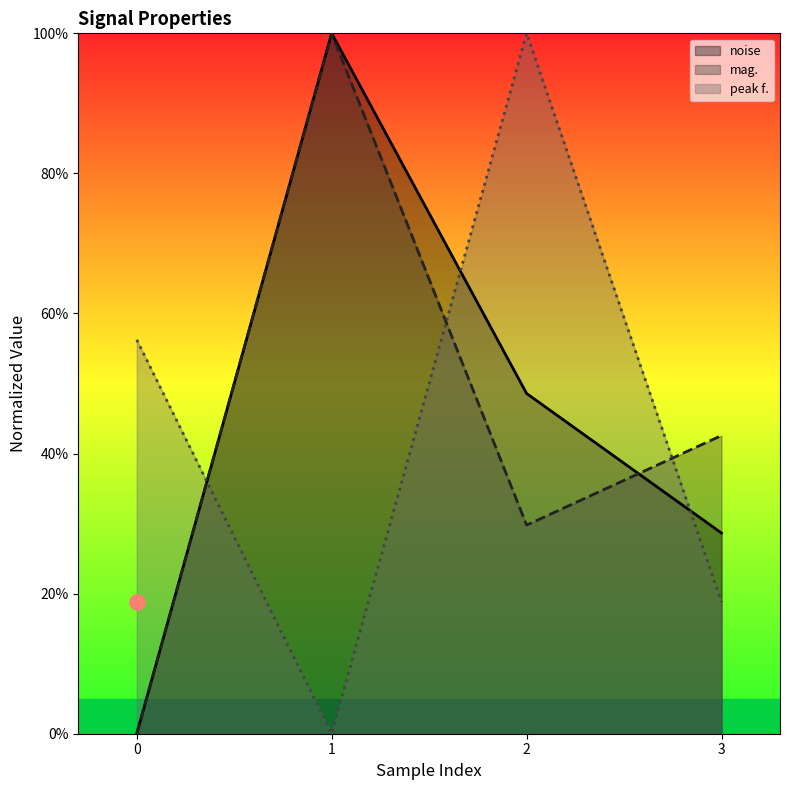

Is the value of peak f. at 0 greater than the value of noise at 0?

Yes